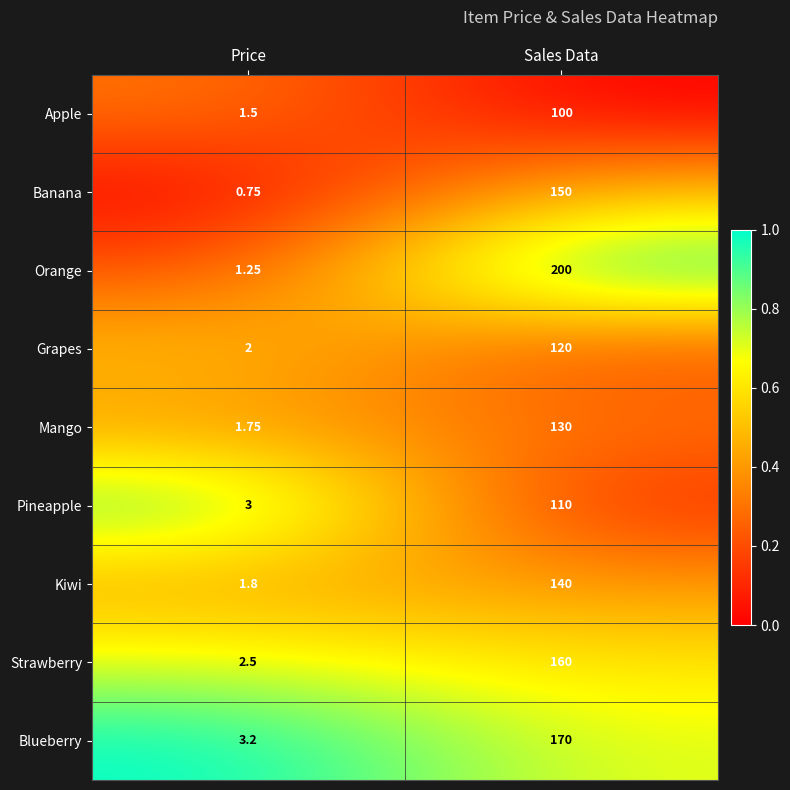

Where is Pineapple nearest to the value 56?

Price